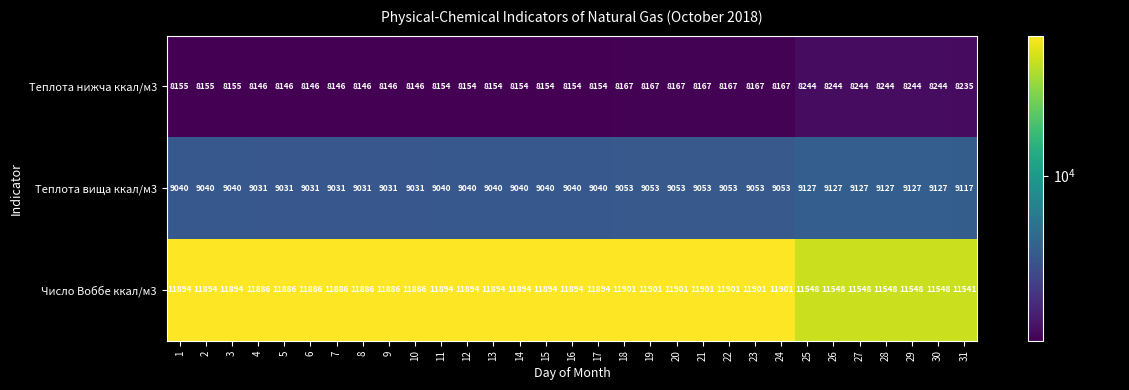

What is the sum of all Число Воббе ккал/м3 values?

366278